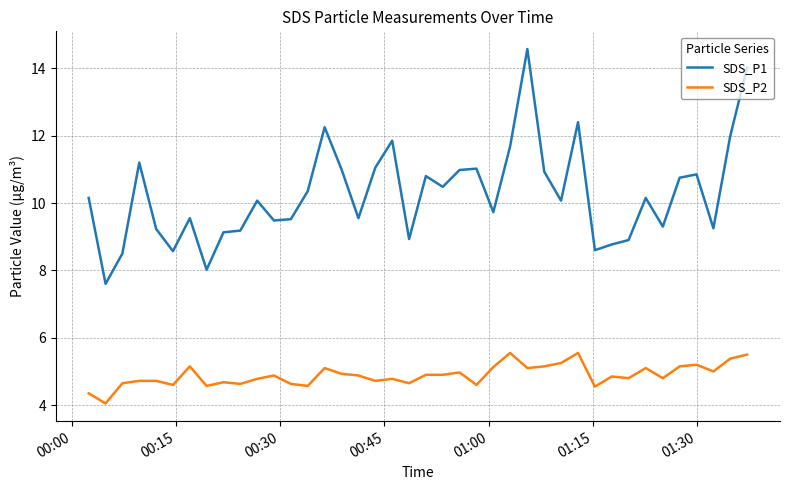

What is the maximum value shown in the chart?

14.6